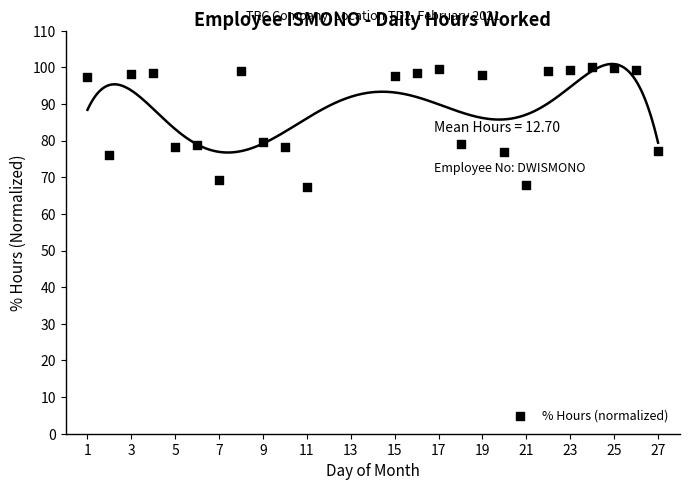

What is the range of Y values (max minus min)?

32.7